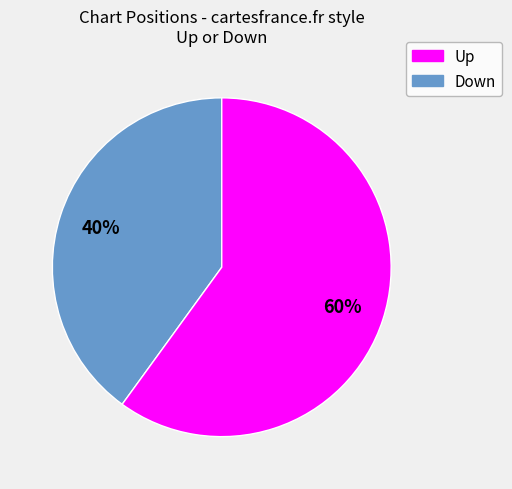

How many segments does this pie chart have?

2